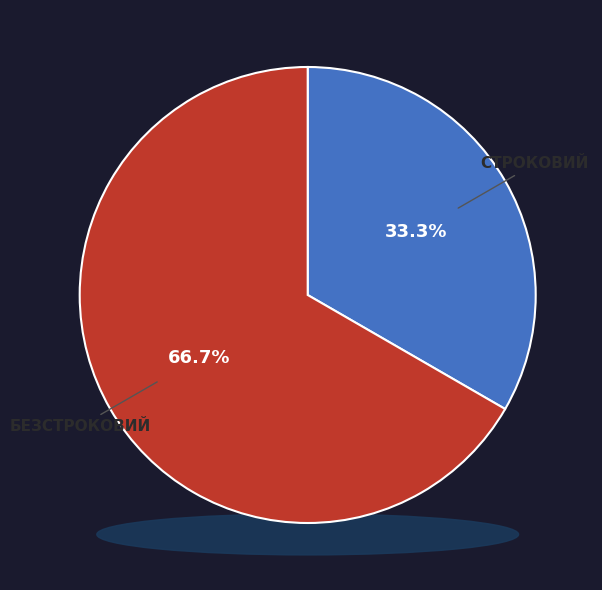

How many segments does this pie chart have?

2